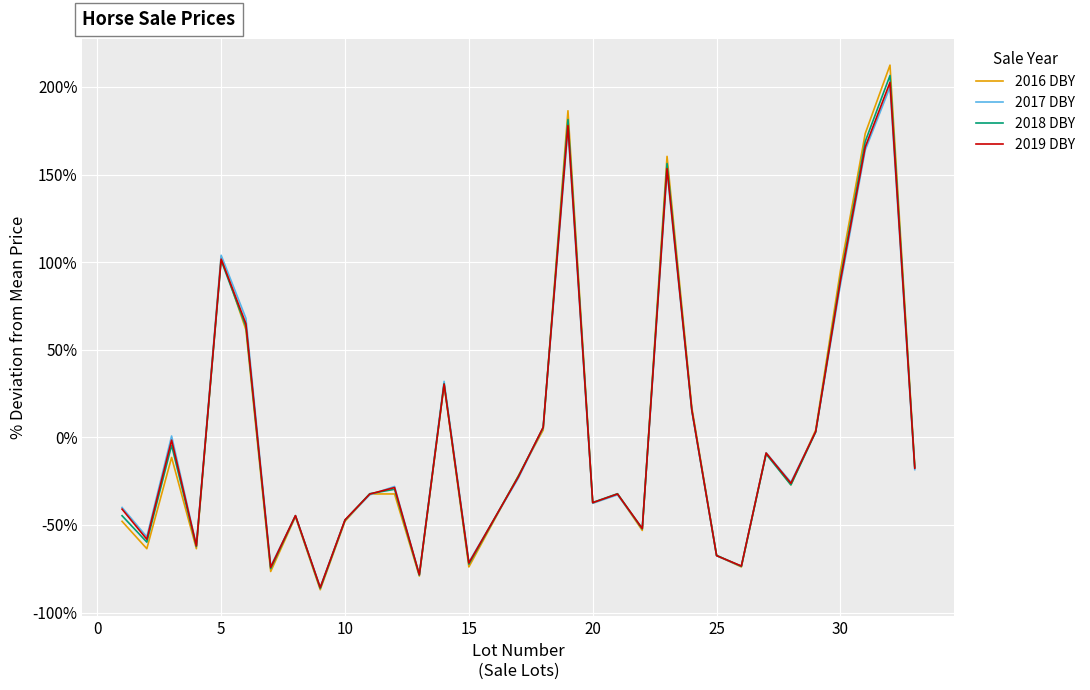

Is this an area chart (filled region under the line)?

No